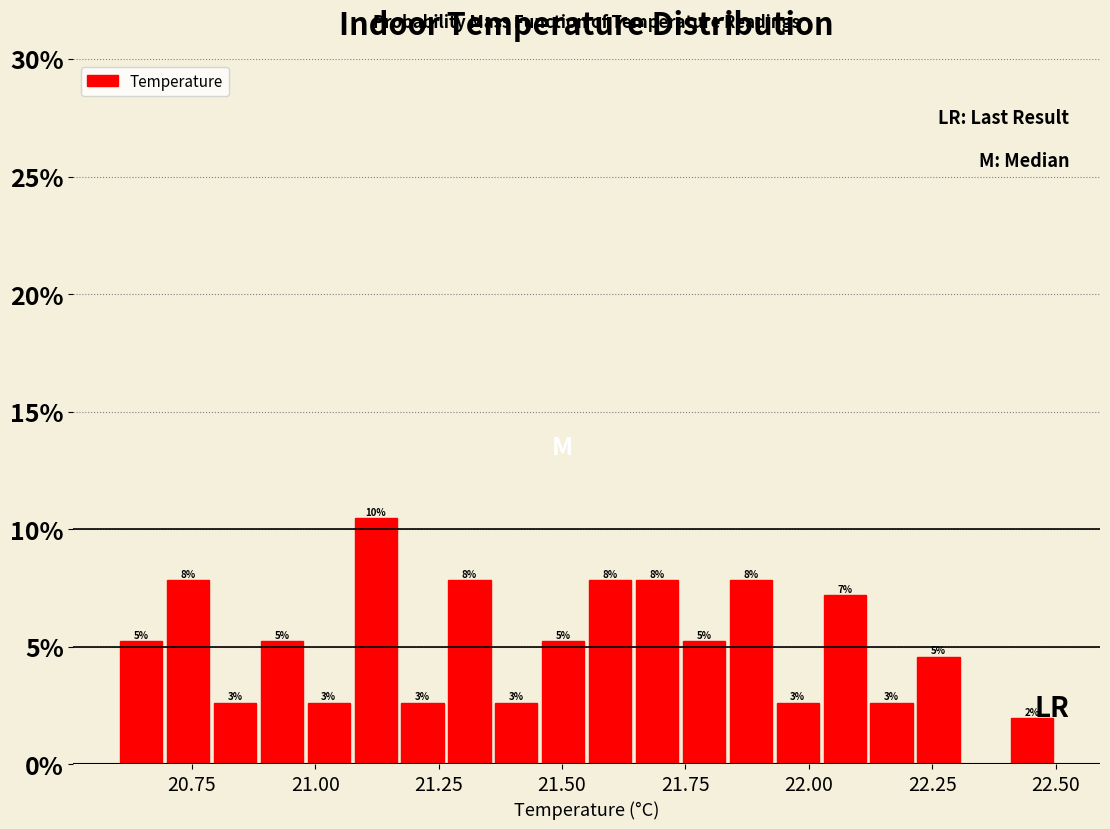

Read against the x-axis, roughly where is the centre of the tallest bar?

21.10